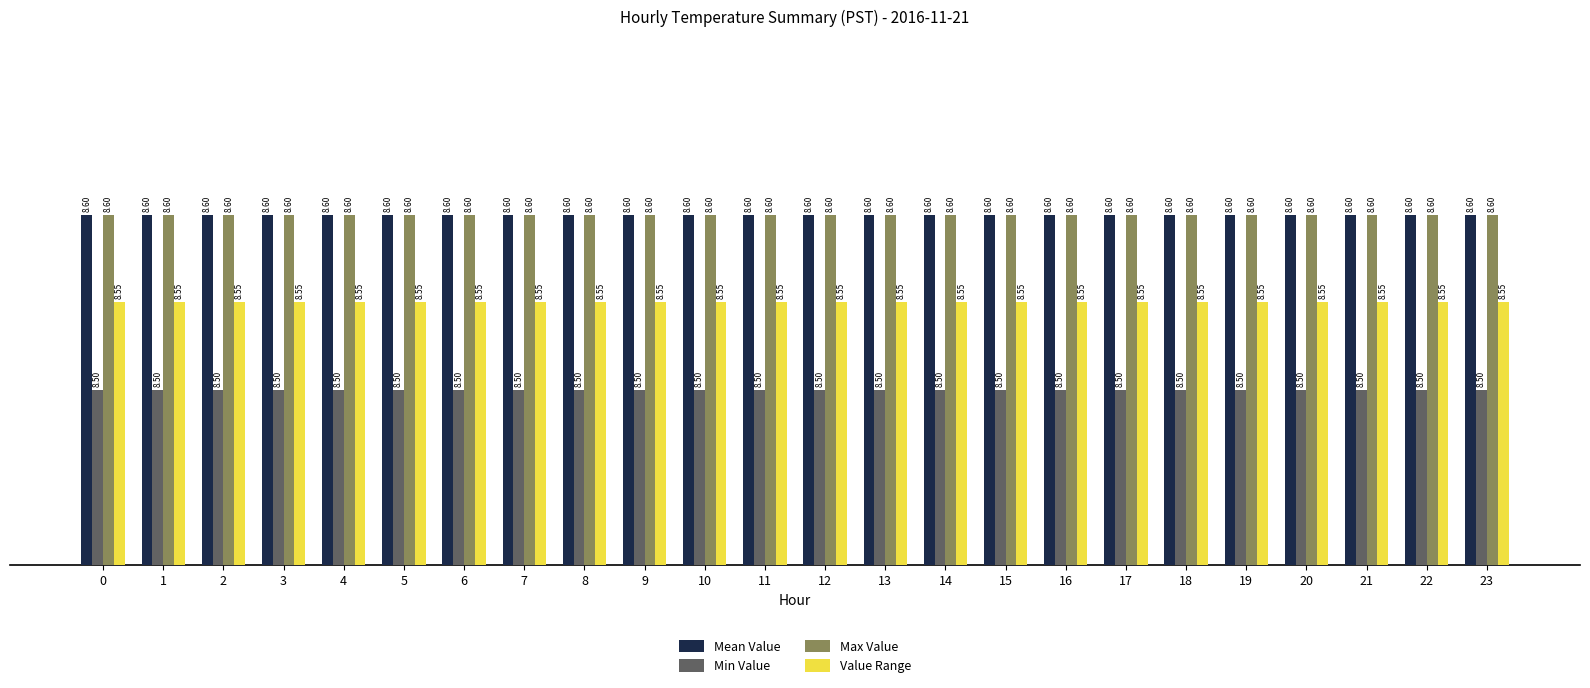

What is the maximum value shown in the chart?

8.6